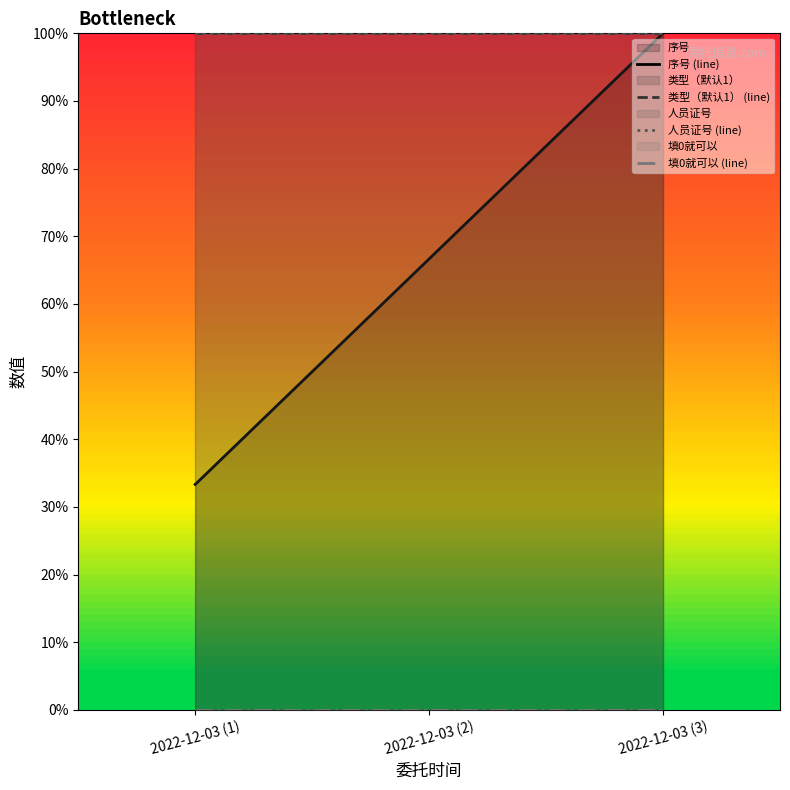

Does the chart have visible grid lines?

No